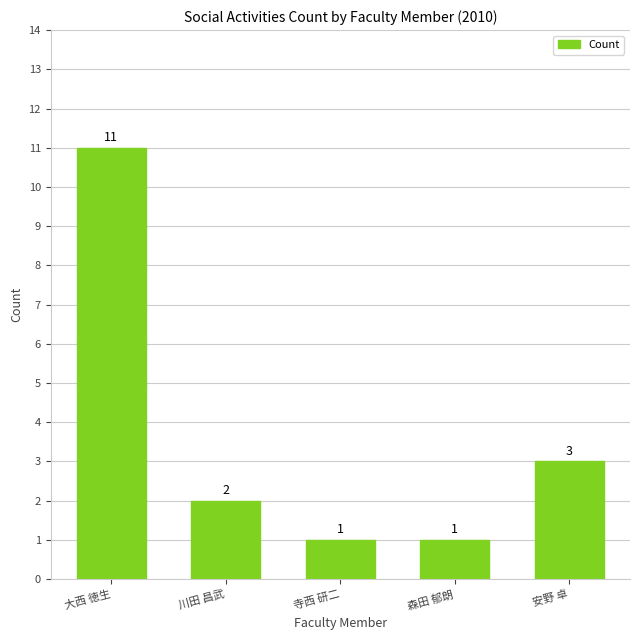

Reading left to right, extract all data points from this chart.

大西 徳生=11	川田 昌武=2	寺西 研二=1	森田 郁朗=1	安野 卓=3